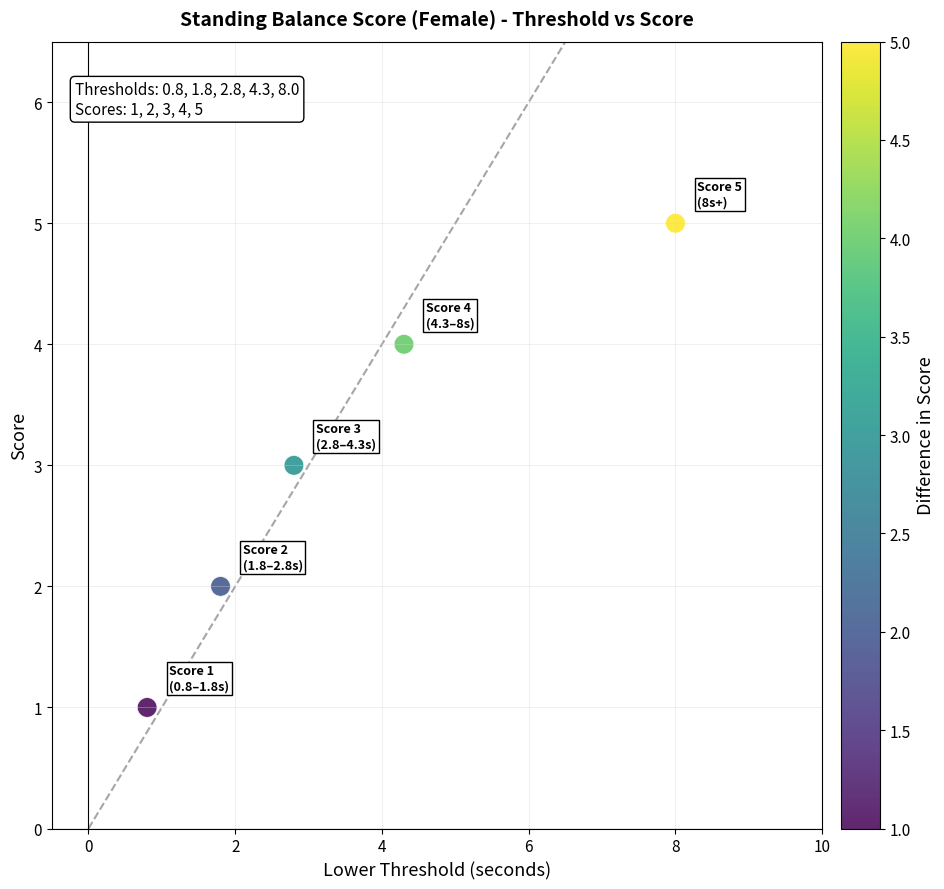

What is the range of Y values (max minus min)?

4